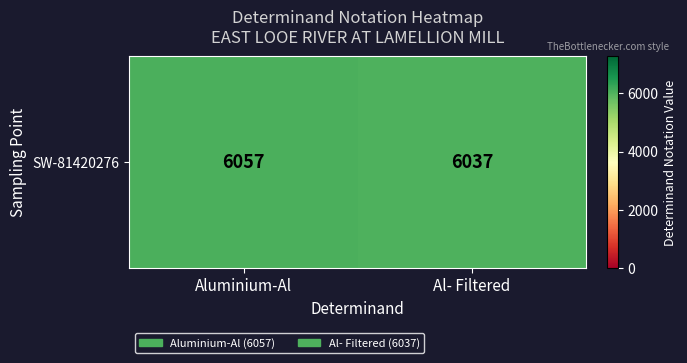

What value does the data have at Al- Filtered, to the nearest 5?

6035